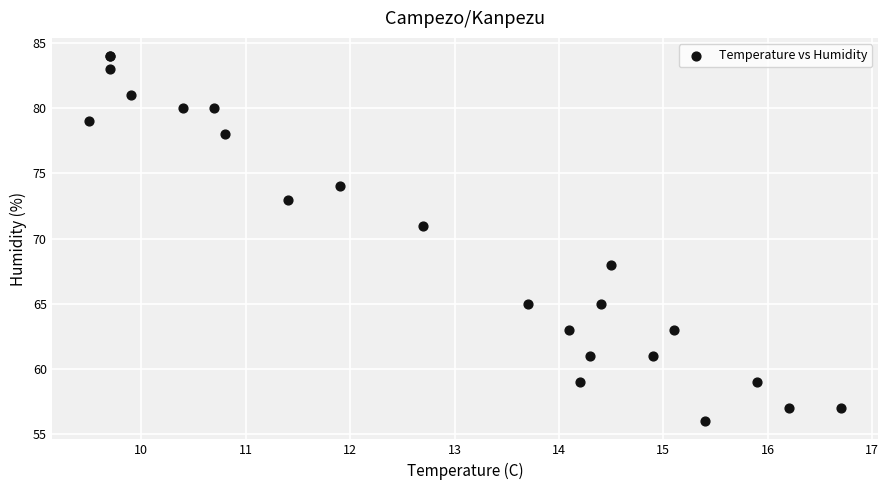

What Y value in the scatter plot is closest to 70?

71